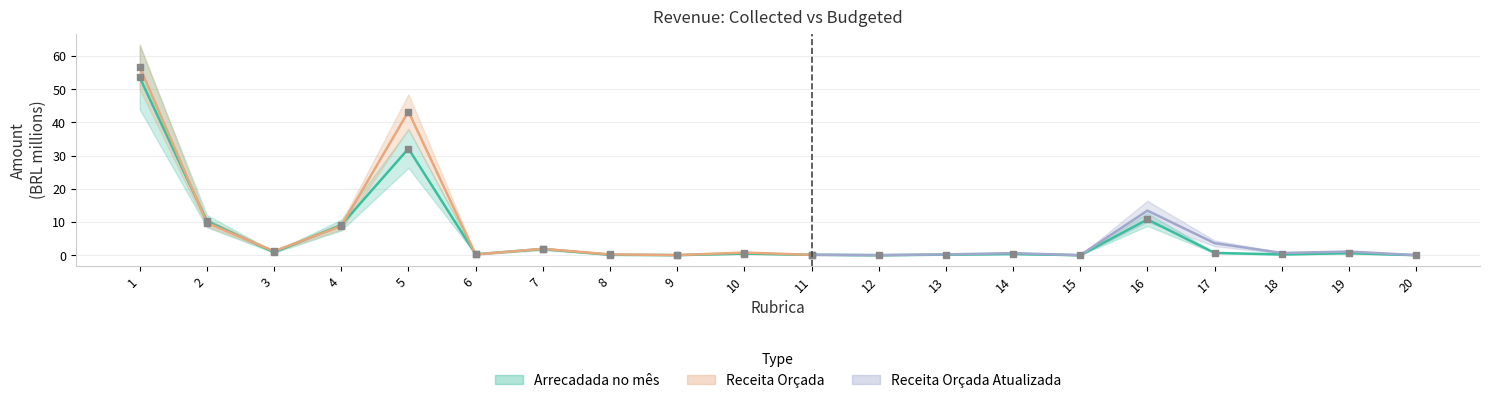

At how many categories does at least one series exceed 11?

2